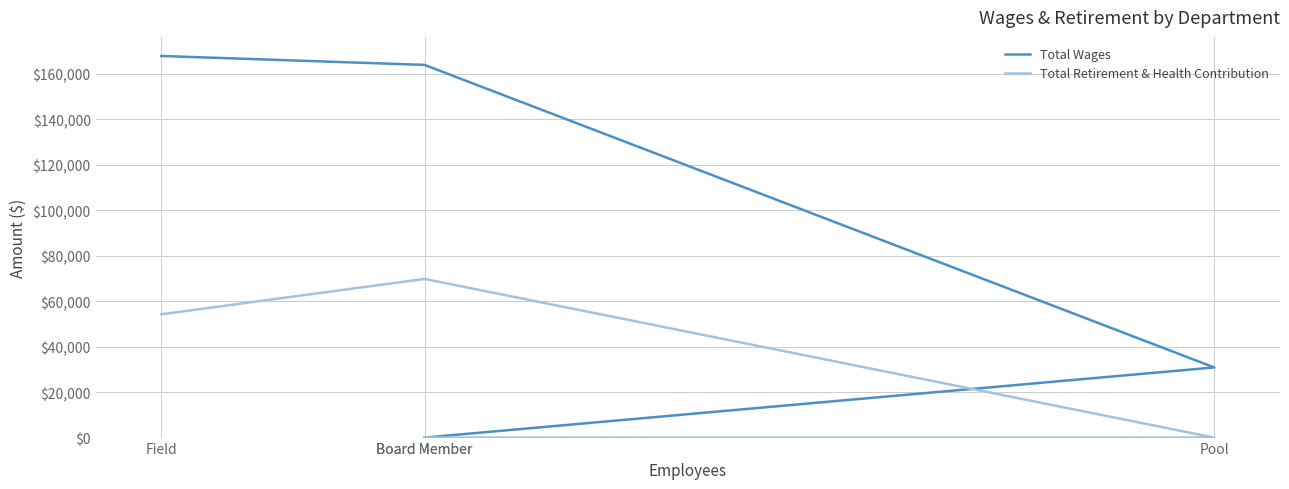

True or false: Total Wages has more than 0 points higher than both neighbors.

False